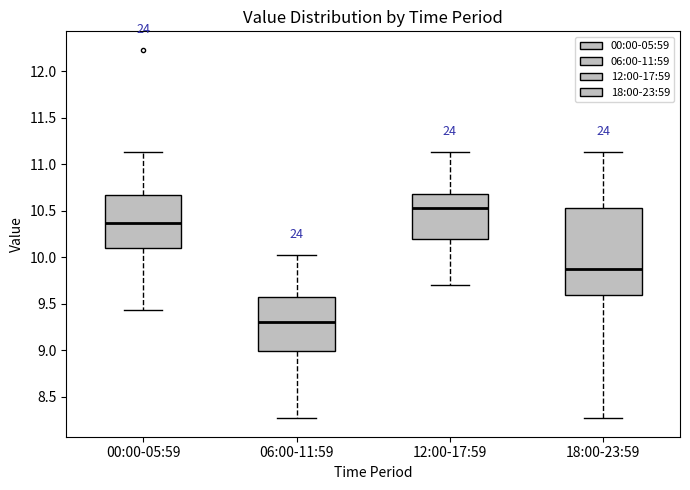

Where does the lower whisker of the box for 06:00-11:59 end on the y-axis? The values are not printed on the chart, so give them approximately, as read against the axis.

8.25